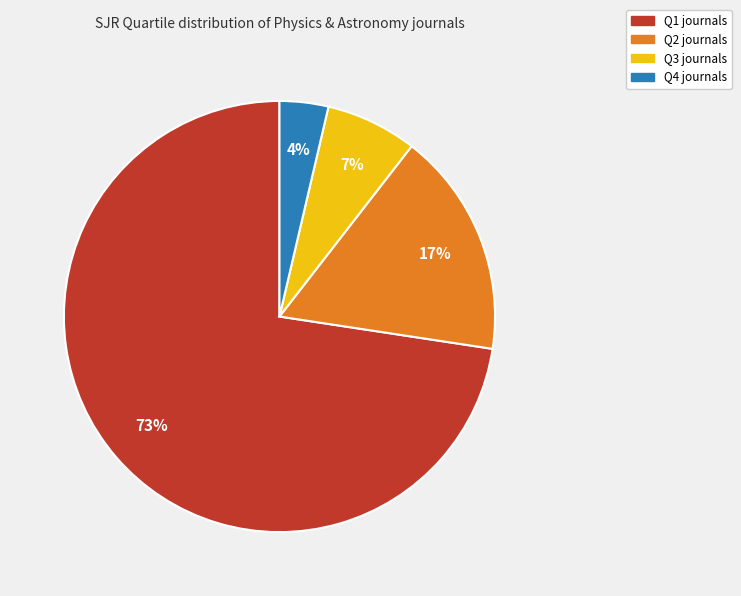

True or false: Q1 accounts for 73% of the total.

True